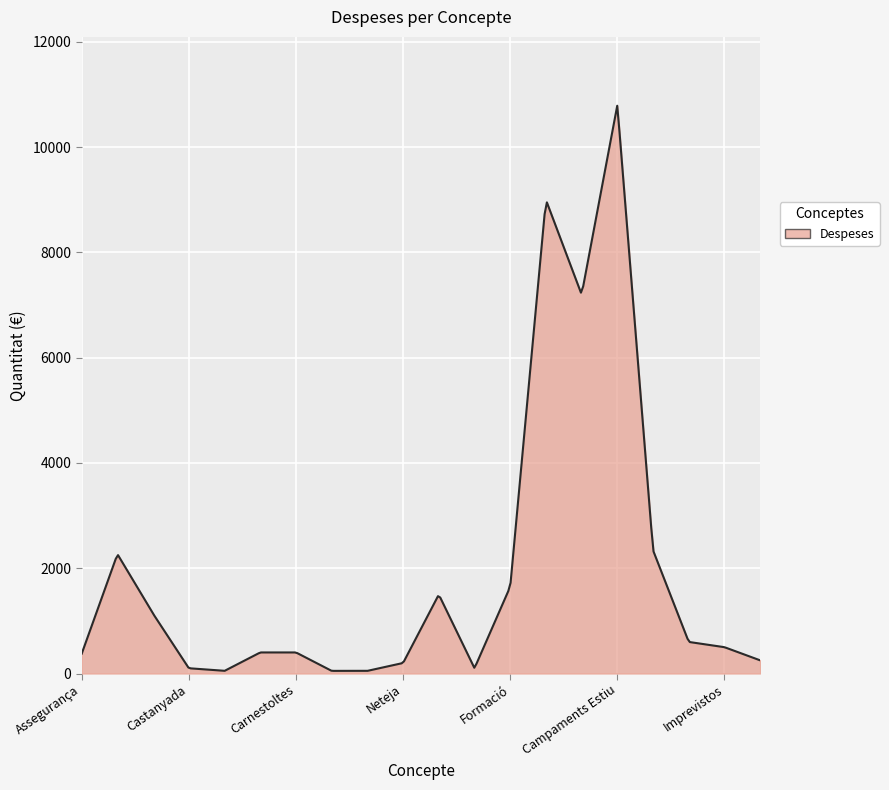

What is the maximum value shown in the chart?

10788.0